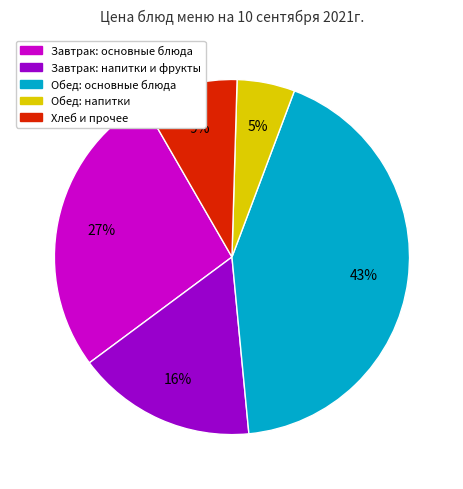

Is there any slice that represents more than half of the pie?

No